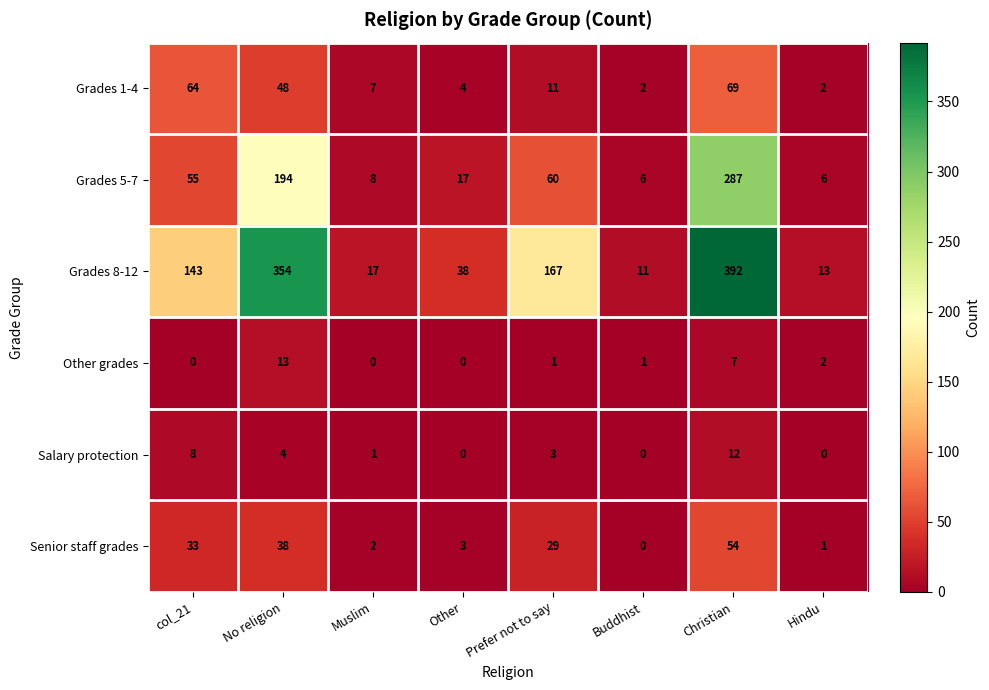

How many values in the Other grades series are below 1?

3